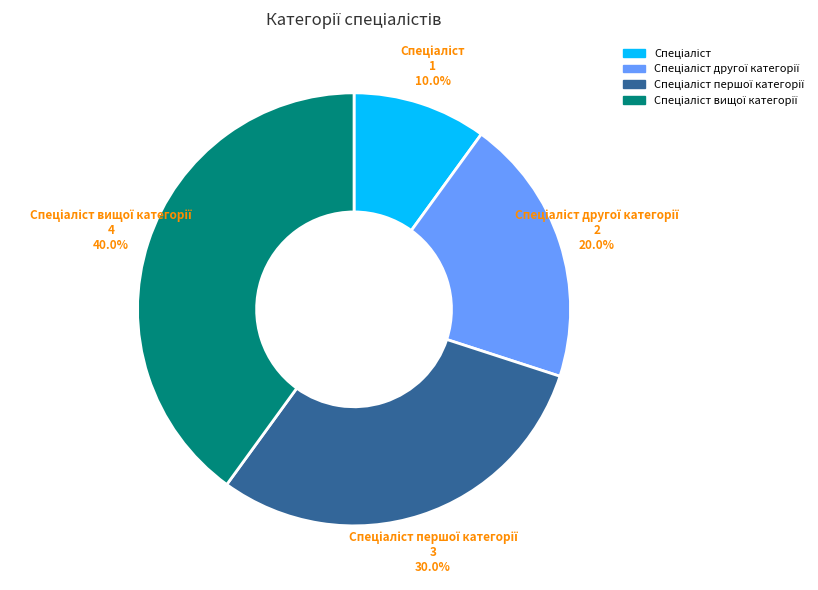

Is there any slice that represents more than half of the pie?

No